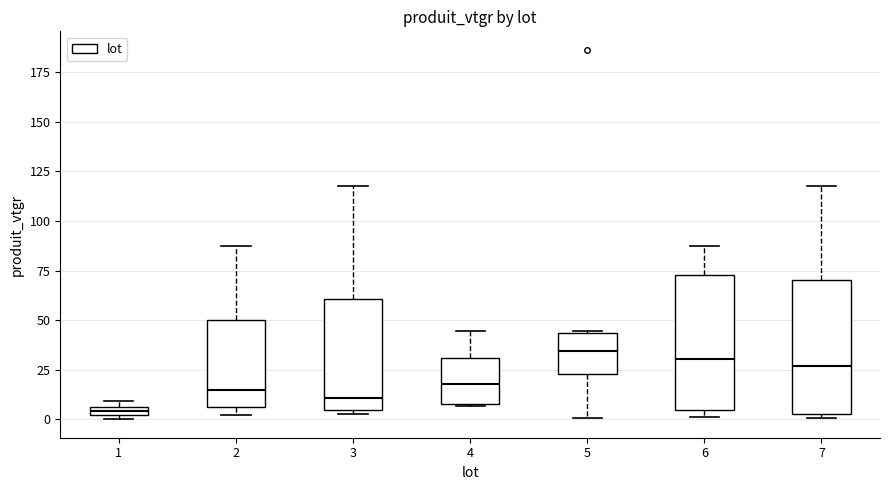

Where does the upper whisker of the box at x = 3 end on the y-axis? The values are not printed on the chart, so give them approximately, as read against the axis.

120